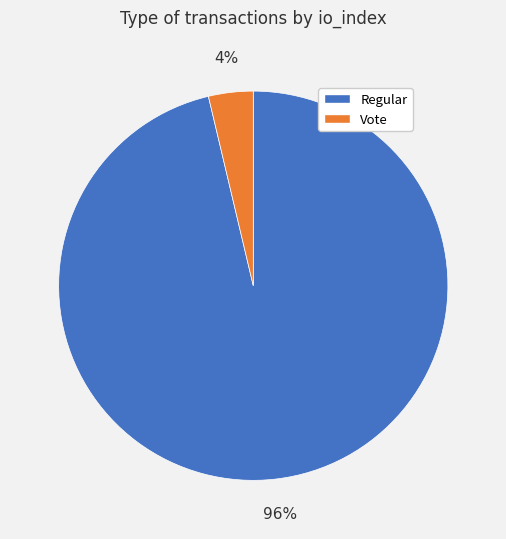

What is the smallest slice in the pie chart?

Vote